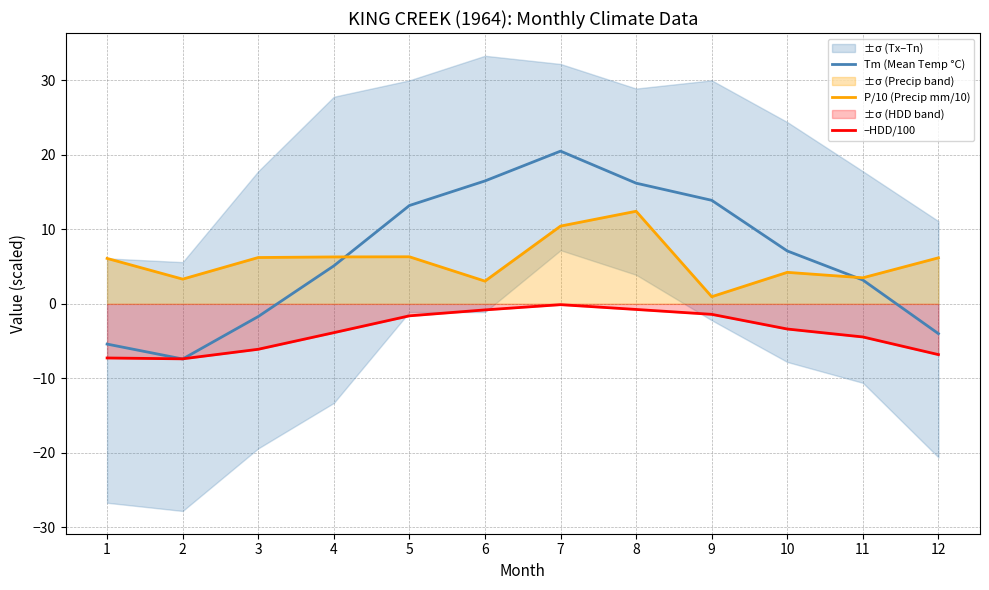

Which has a higher value, 8 or 5?

8